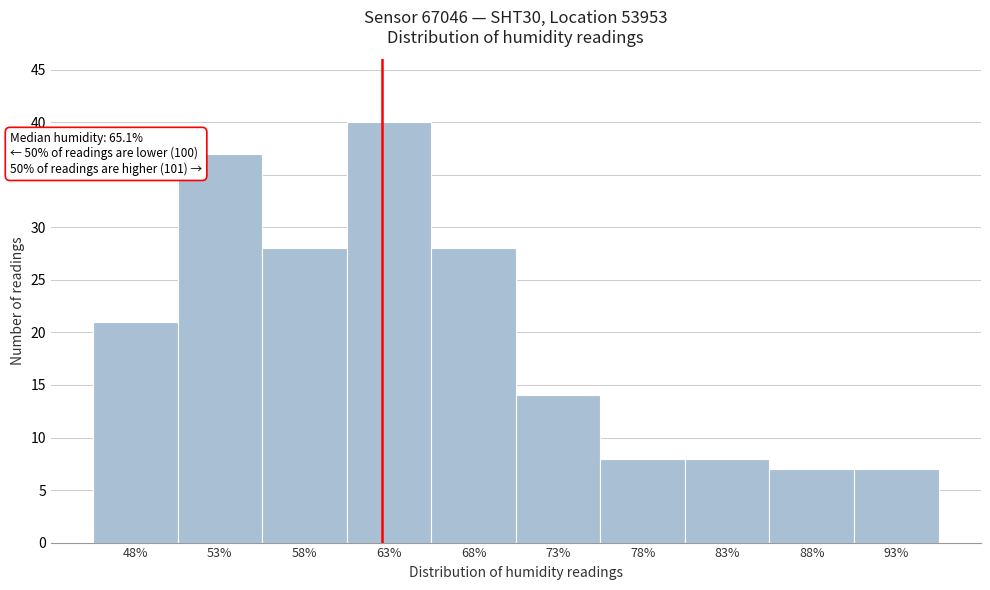

Reading left to right, extract all data points from this chart.

21	37	28	40	28	14	8	8	7	7